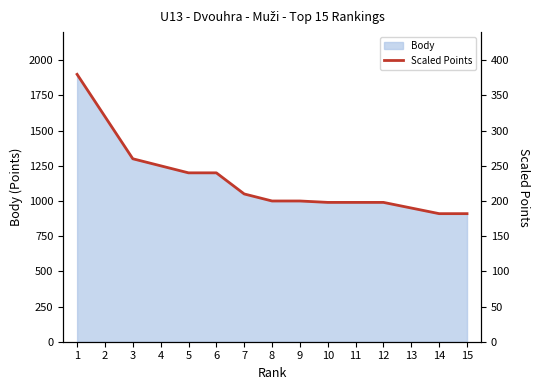

What is the sum of all values?

3448